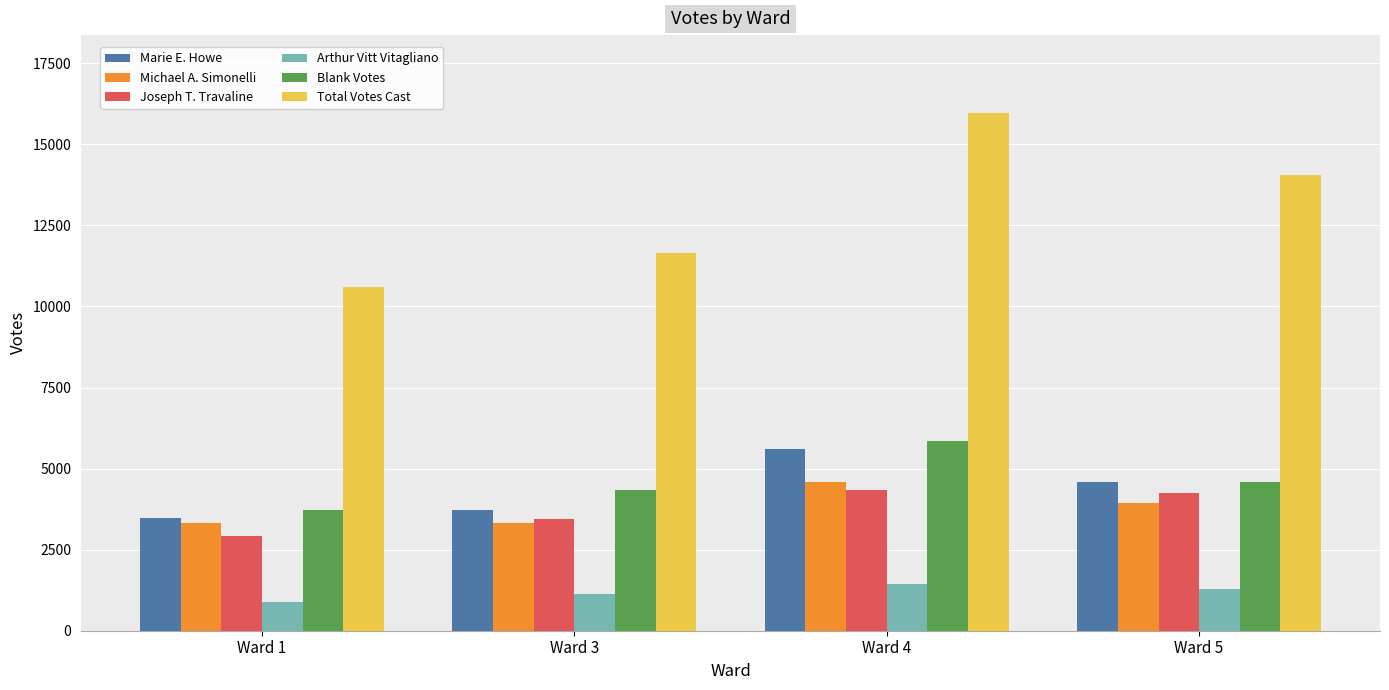

At how many categories does at least one series exceed 15130?

1